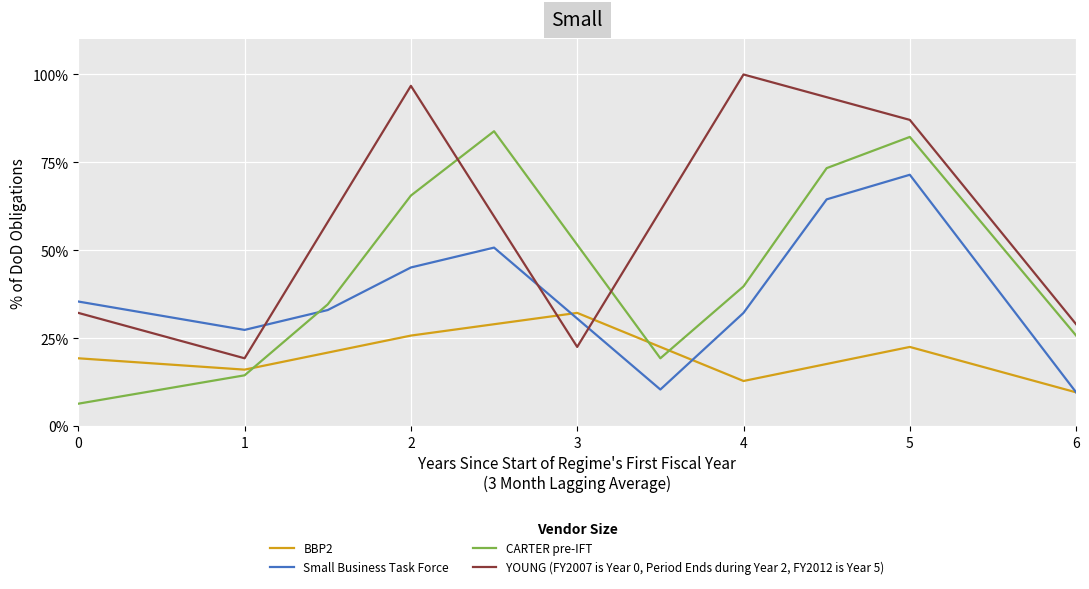

At how many categories does at least one series exceed 0?

13